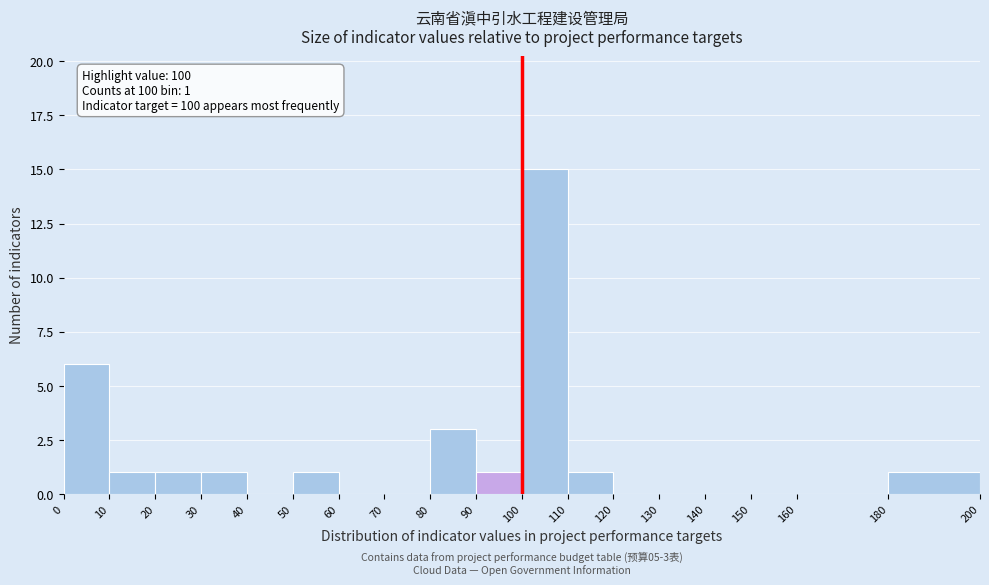

Which range on the x-axis has the tallest bar?

100 to 110